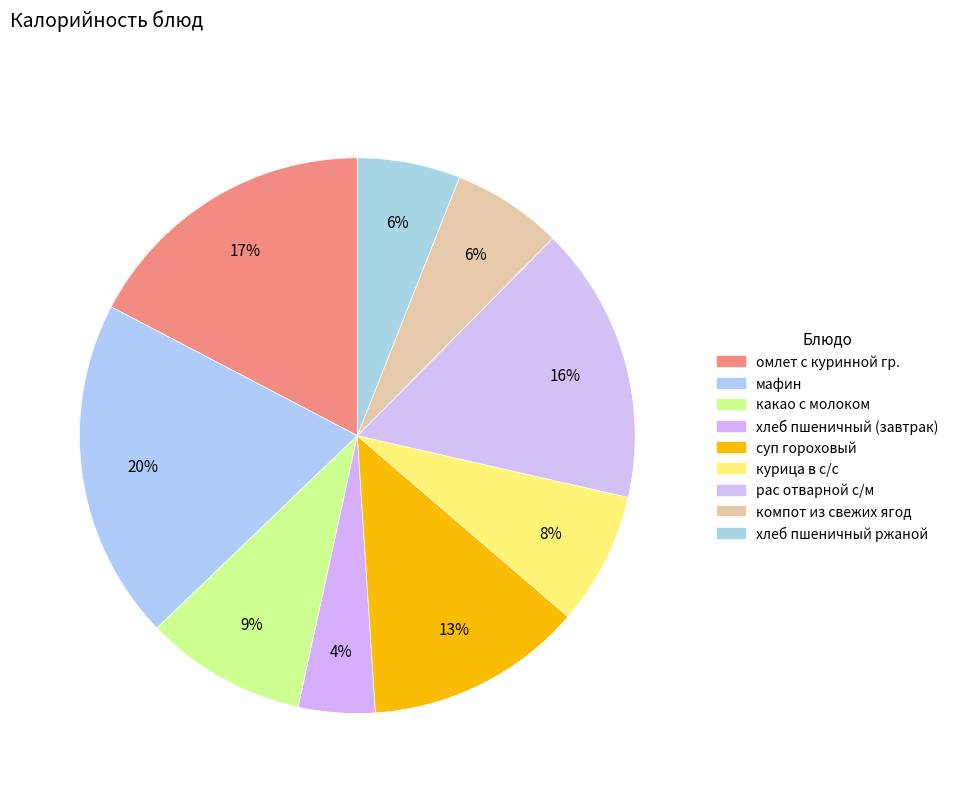

Rank the categories by value from lowest to highest.

хлеб пшеничный (завтрак), хлеб пшеничный ржаной, компот из свежих ягод, курица в с/с, какао с молоком, суп гороховый, рас отварной с/м, омлет с куринной гр., мафин